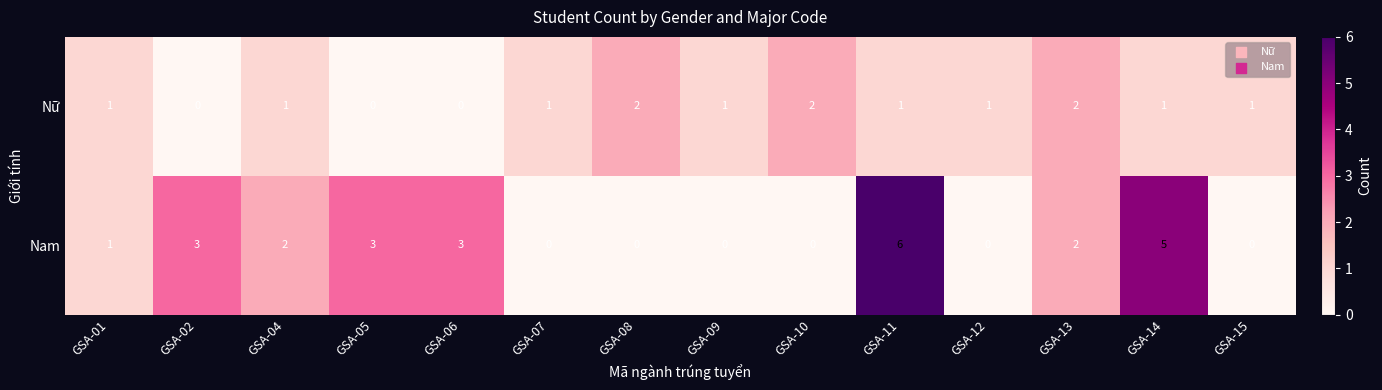

Where does the Nam series first go above 2?

GSA-02